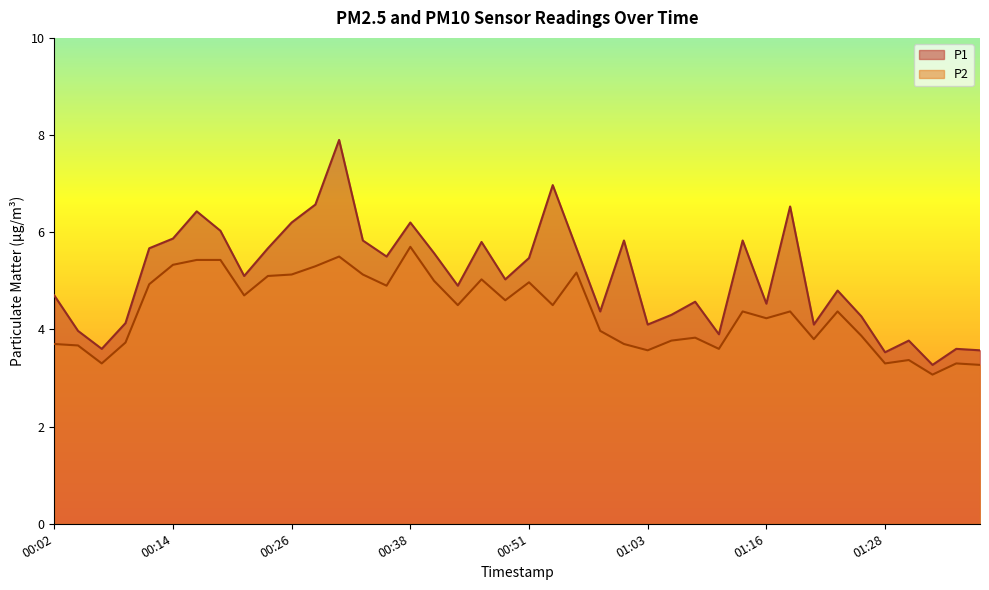

What is the smallest value displayed?

3.1